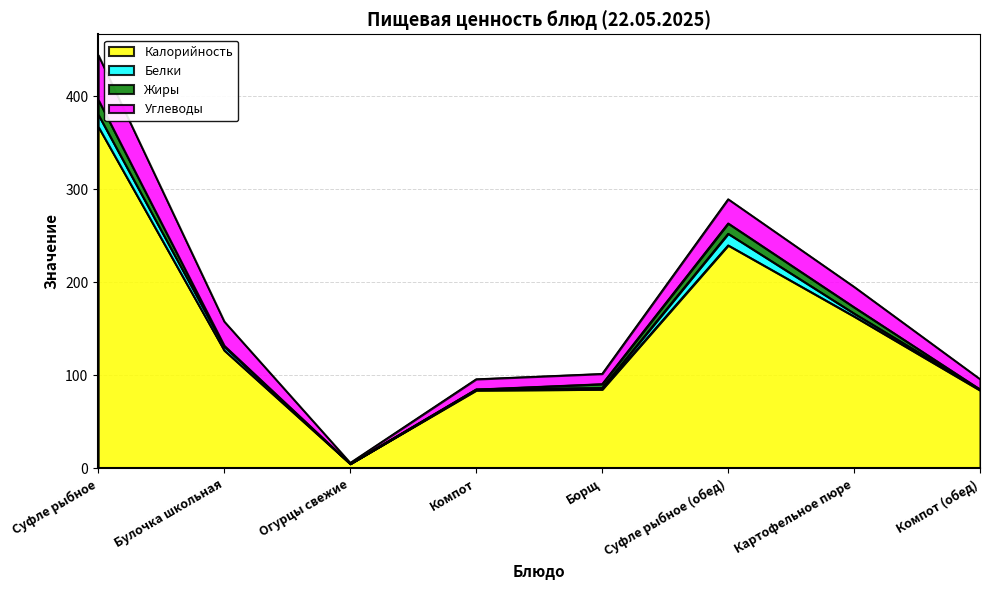

Reading left to right, list all the values displayed in this chart.

Калорийность: 367.6	127.0	5.0	84.0	85.0	240.0	163.5	84.0
Белки: 13.0	4.0	0.0	1.0	1.6	12.5	3.1	1.0
Жиры: 16.0	1.0	0.0	0.0	4.2	11.1	6.8	0.0
Углеводы: 48.0	26.0	1.0	11.0	11.0	26.0	21.9	11.0